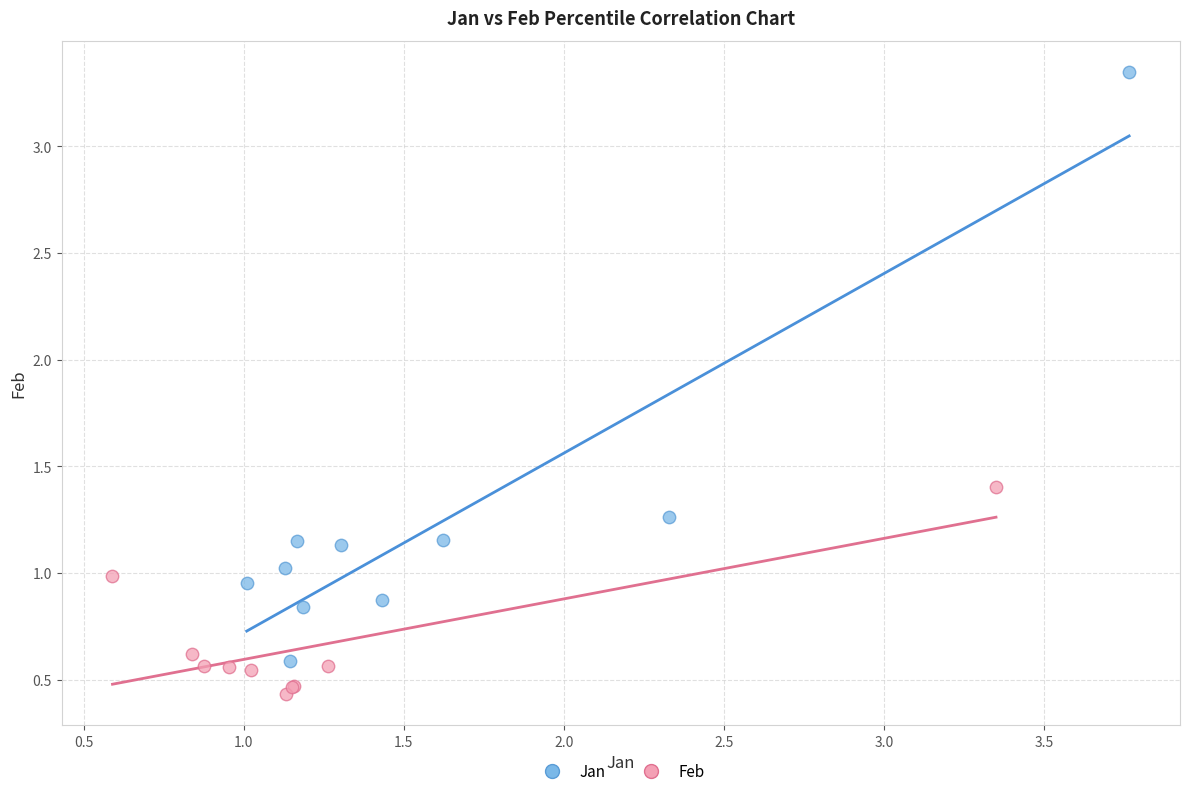

Which series contains the lowest Y value?

Feb